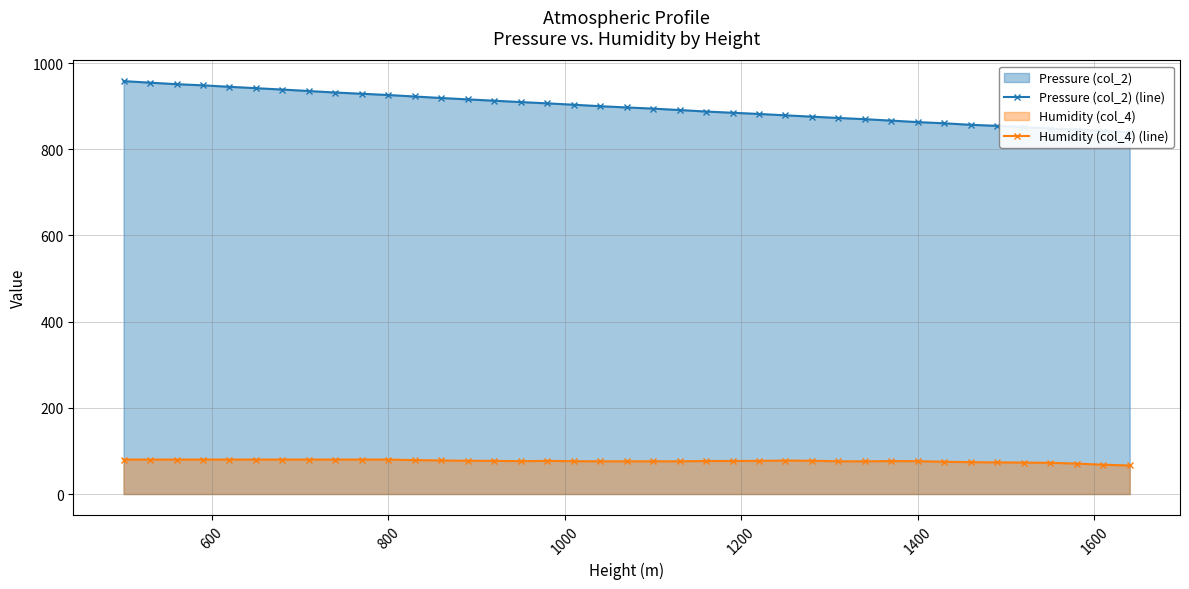

True or false: Humidity (col_4) (line) has more than 1 points higher than both neighbors.

True